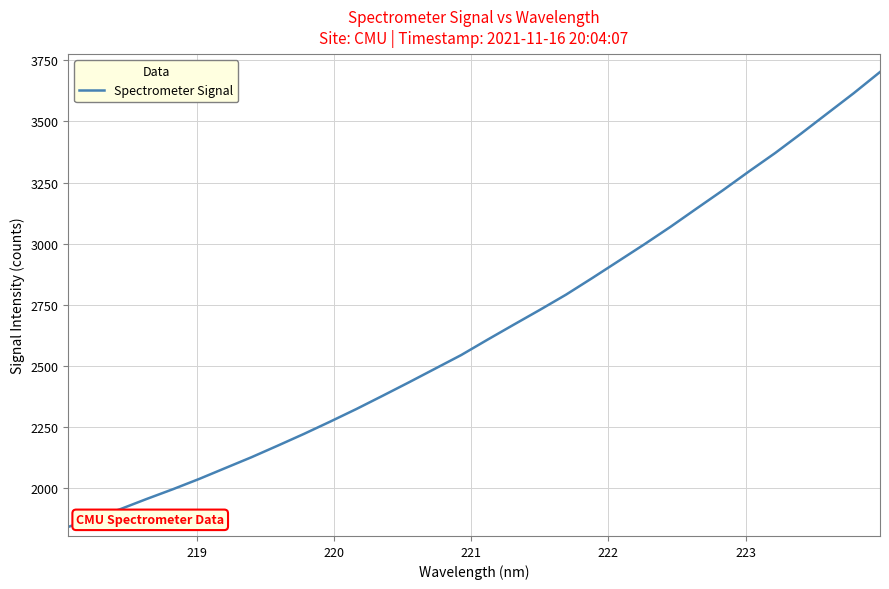

What is the maximum value shown in the chart?

3701.9